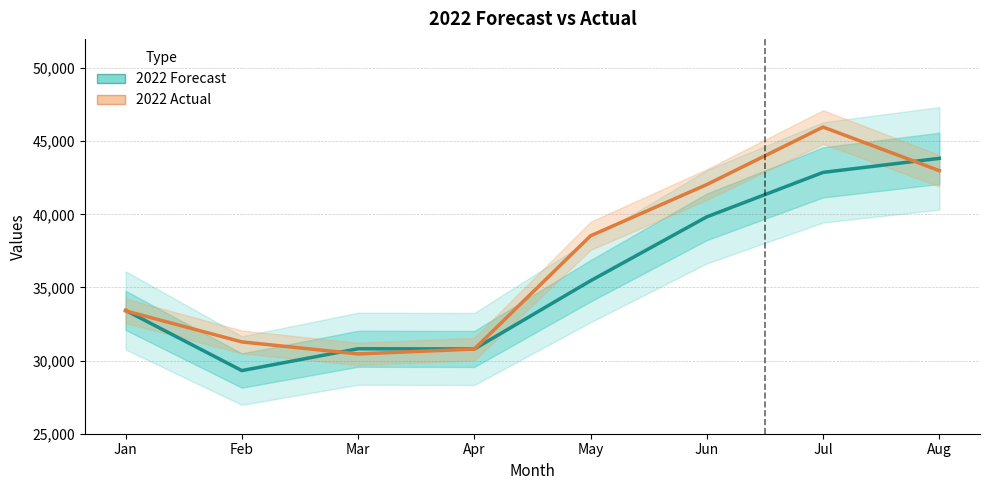

Is it true that 2022 Forecast equals 35460 at May?

True